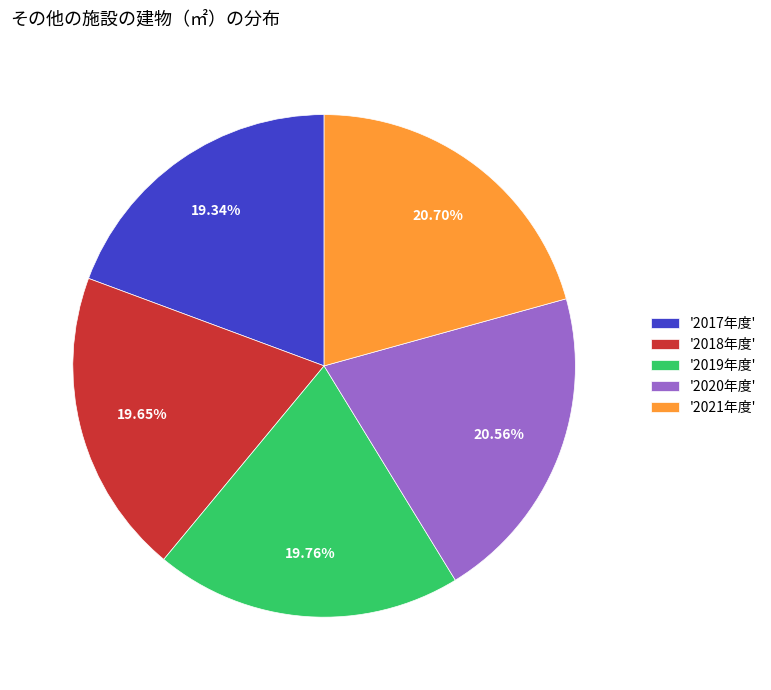

How many segments does this pie chart have?

5